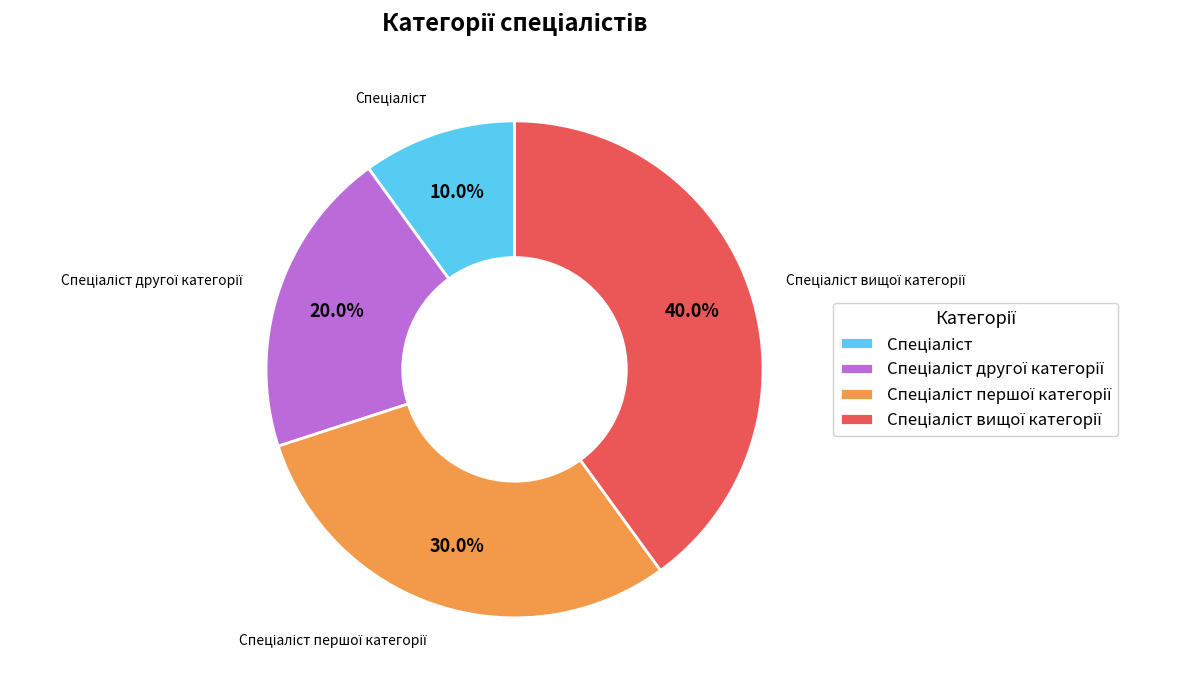

Is there any slice that represents more than half of the pie?

No